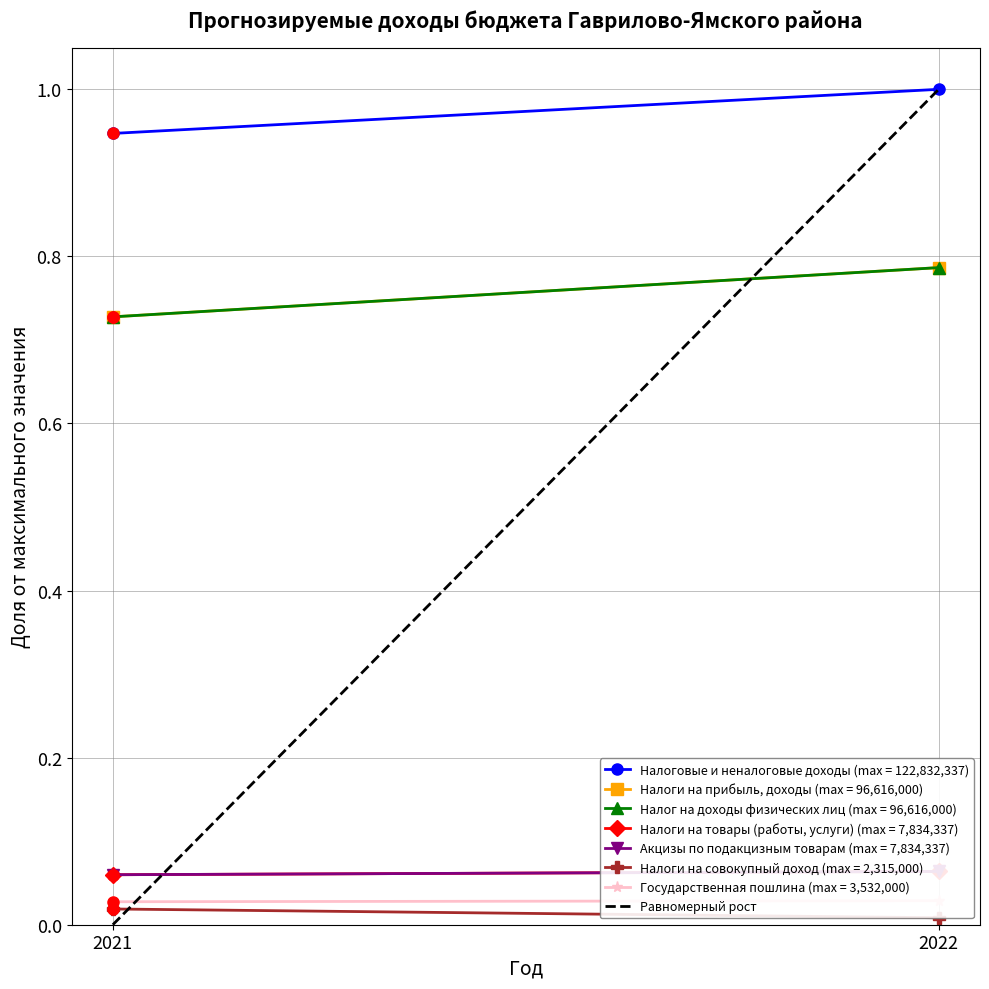

Which has a higher value, 2022 or 2021?

2022